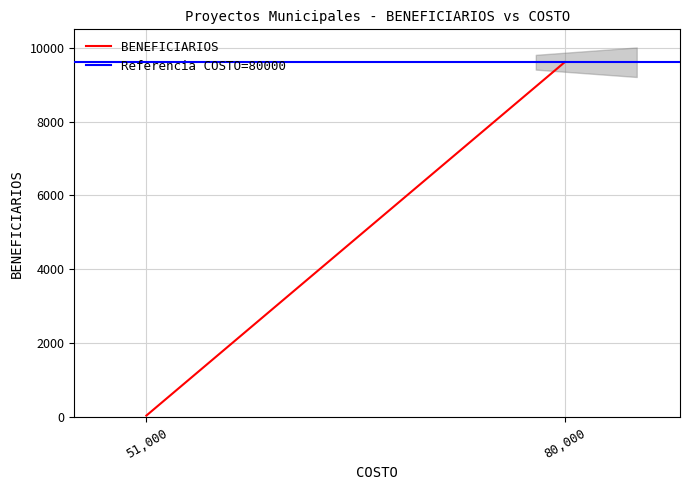

Reading left to right, transcribe all the data shown in this chart.

BENEFICIARIOS: 38	9609
Referencia COSTO=80000: 9609	9609